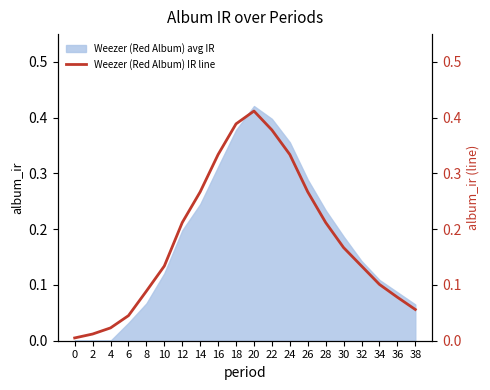

How many lines are shown in the chart?

1